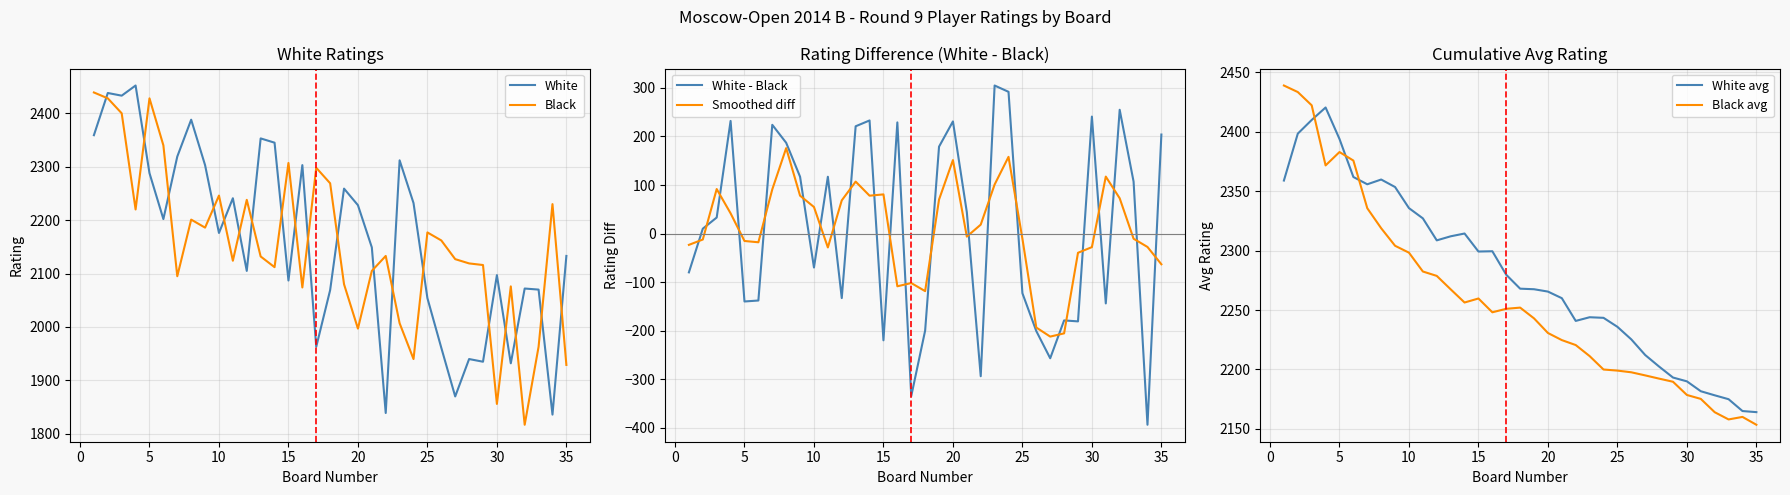

True or false: White has a value of 1311 at 15.

False